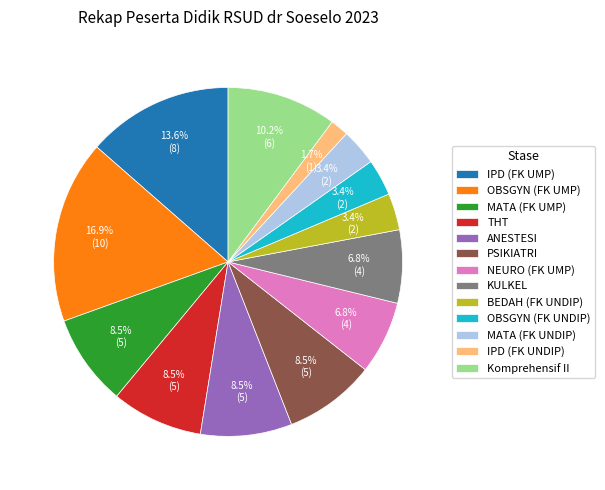

How many segments does this pie chart have?

13